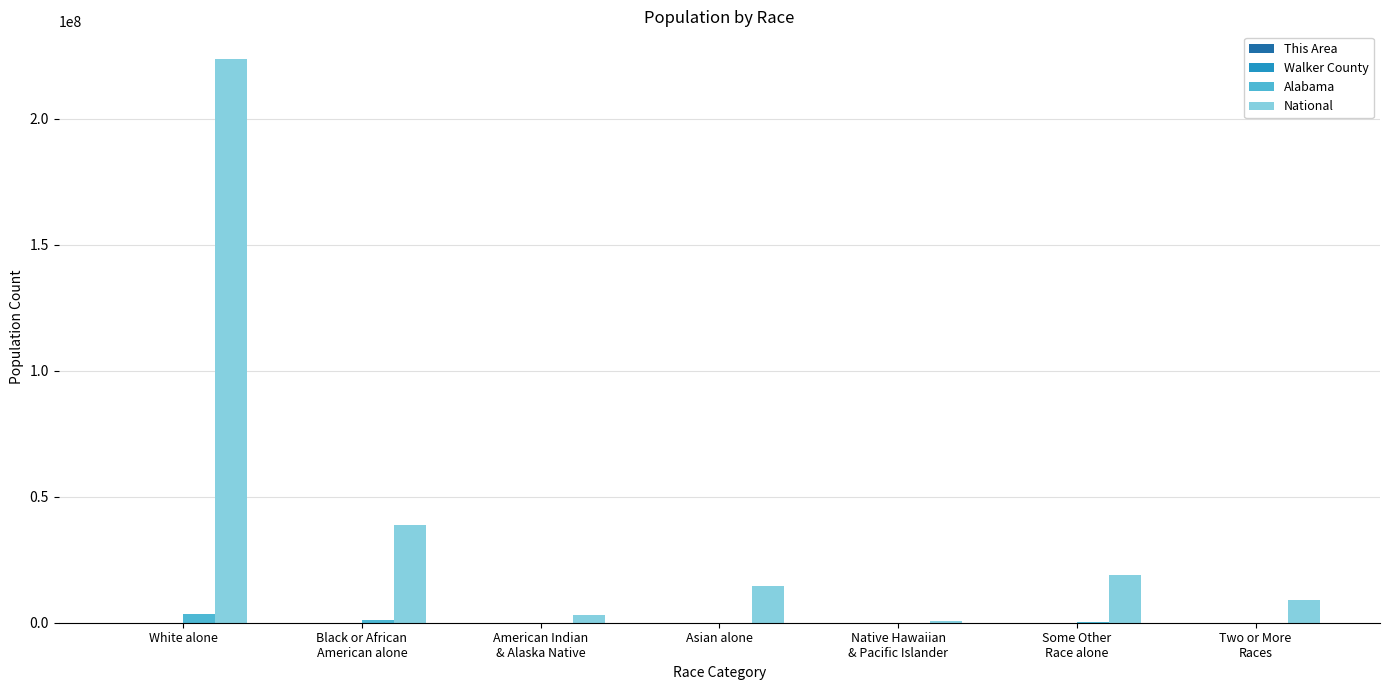

What is the sum of all National values?

308745538